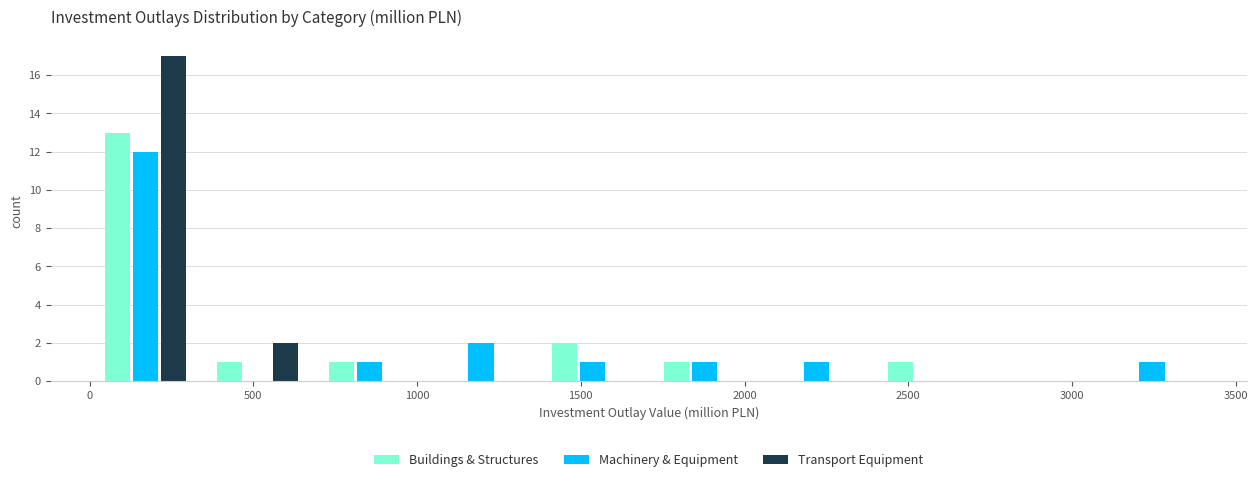

In the Buildings & Structures series, which range on the x-axis has the tallest bar?

0 to 350